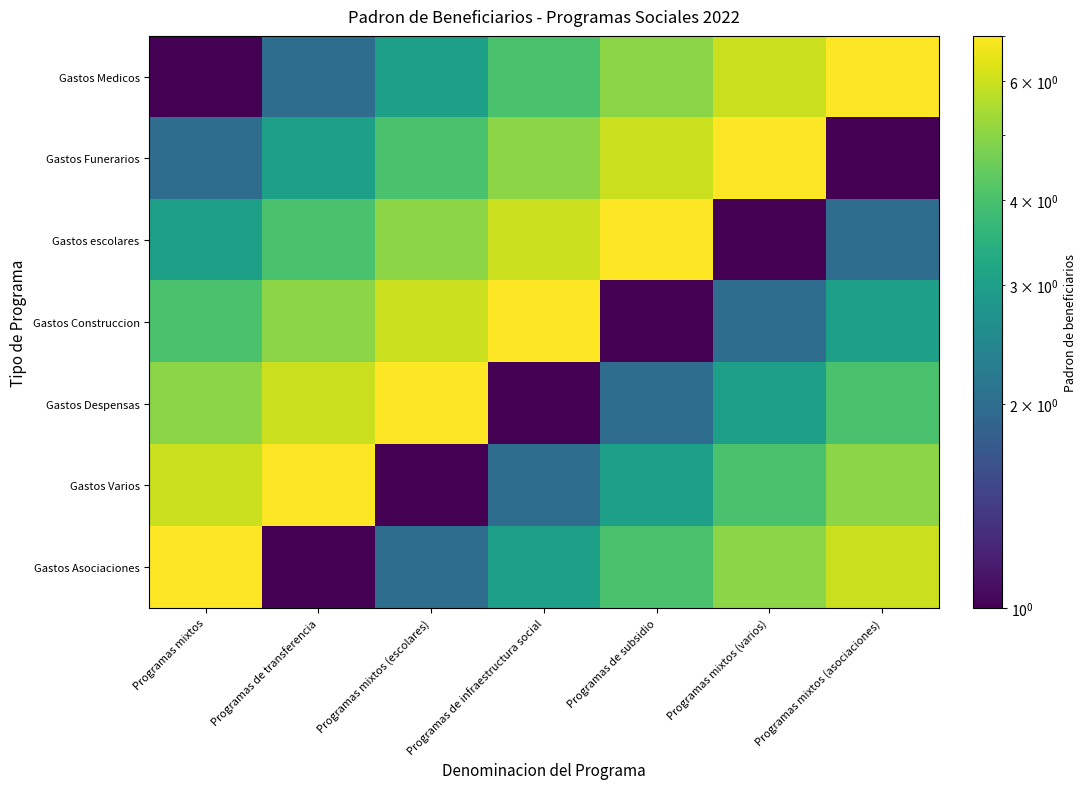

What is the difference between the highest and lowest values at Programas mixtos (escolares)?

6